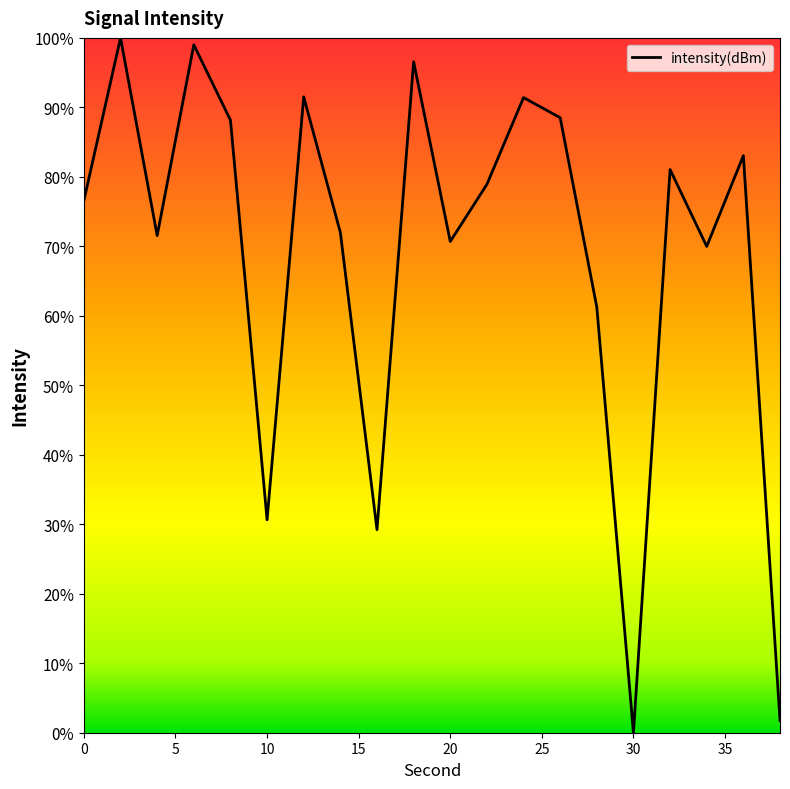

What is the greatest value displayed?

100.0